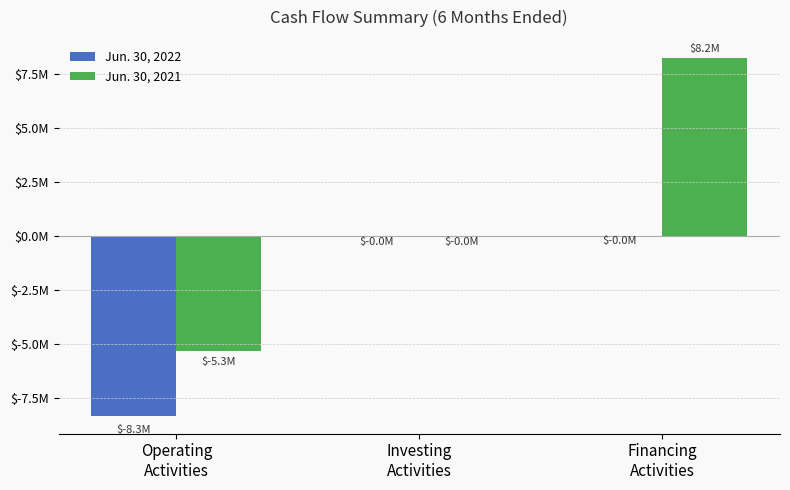

List the series in order of their peak value, lowest first.

Jun. 30, 2022, Jun. 30, 2021